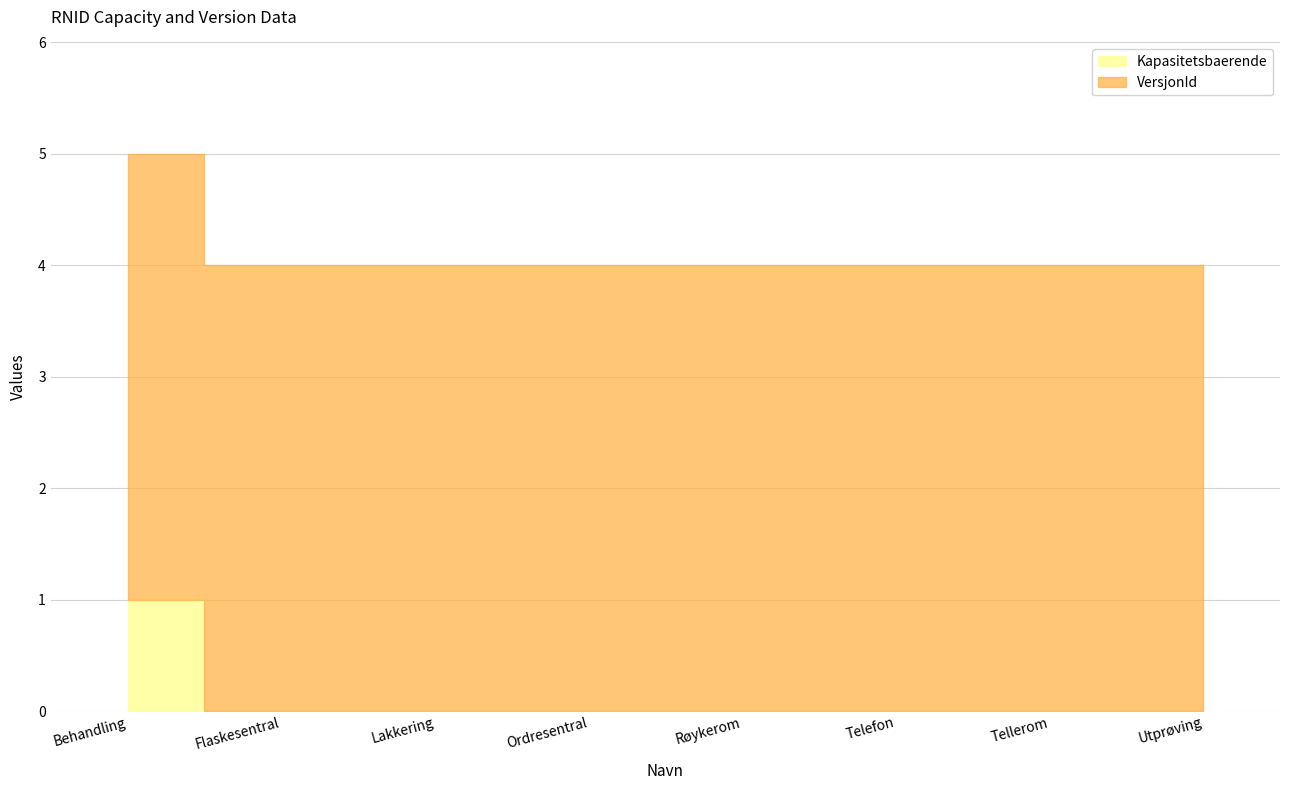

Which series changed the most between Ordresentral and Utprøving?

Kapasitetsbaerende